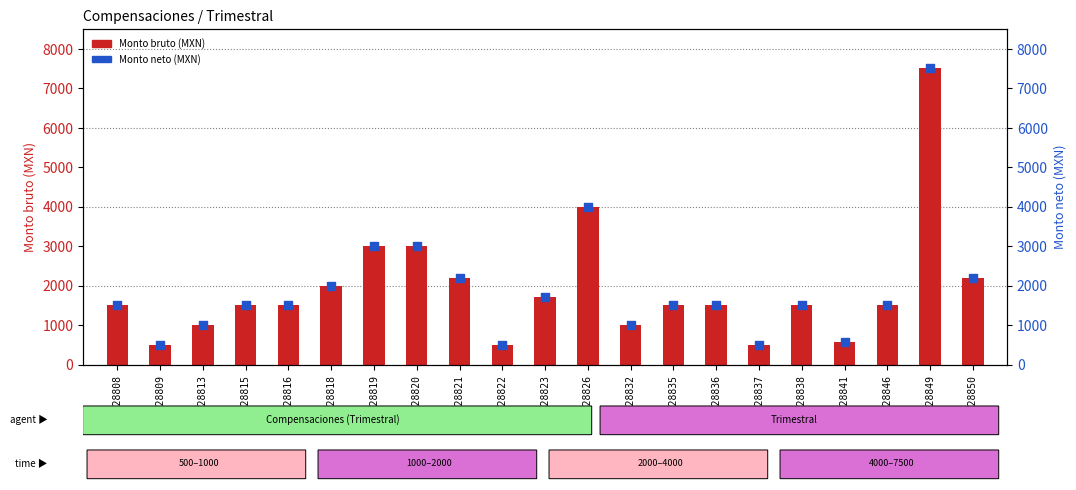

At which category is the sum across all series the highest?

30728849